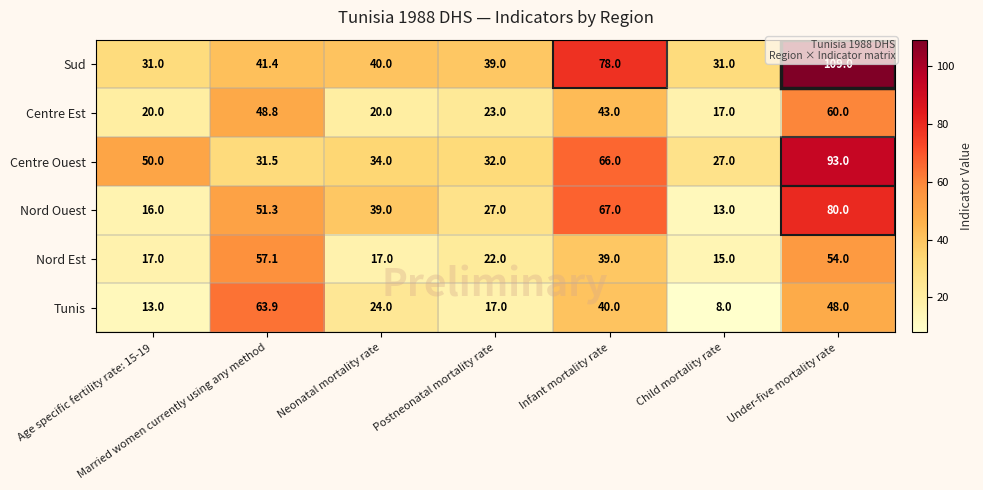

What is the total value across all series at Infant mortality rate?

333.0